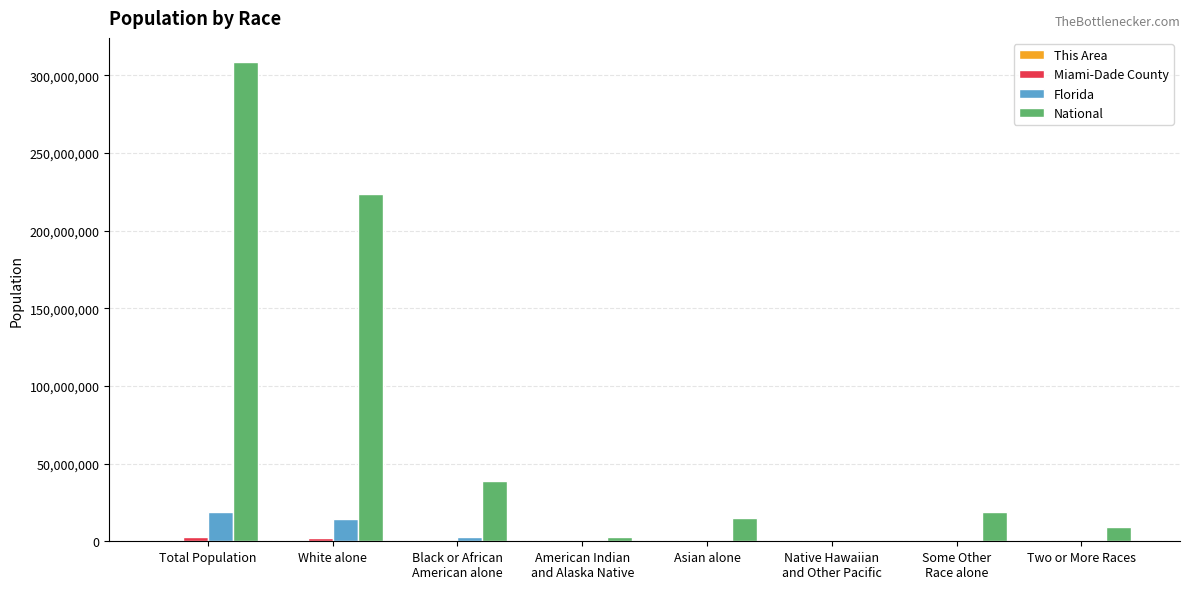

How many data points does each series have?

8